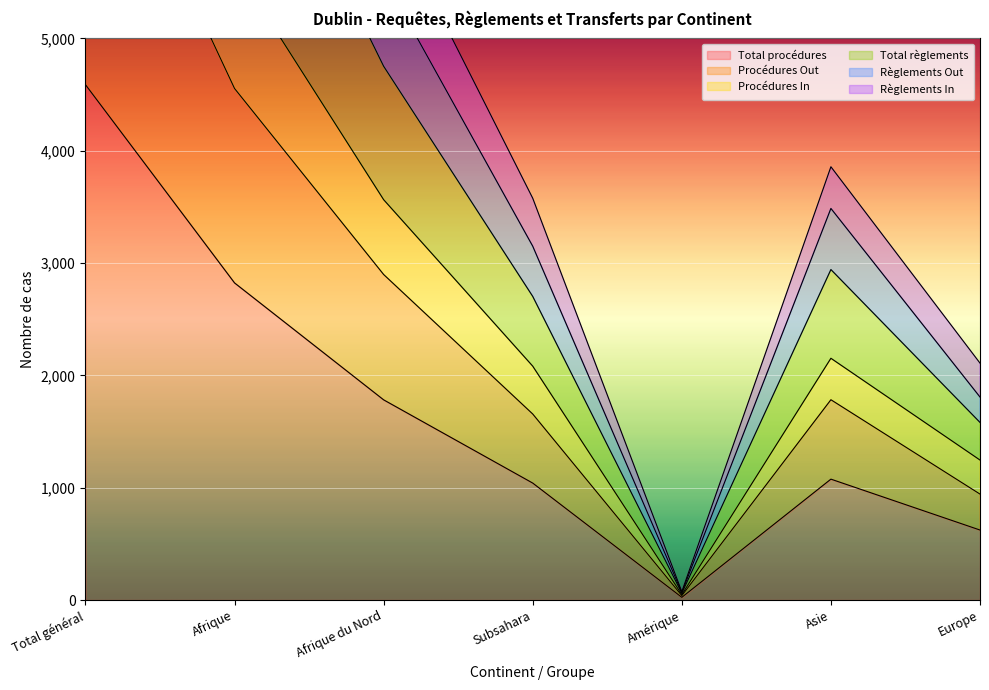

What is the maximum value for Total procédures?

4588